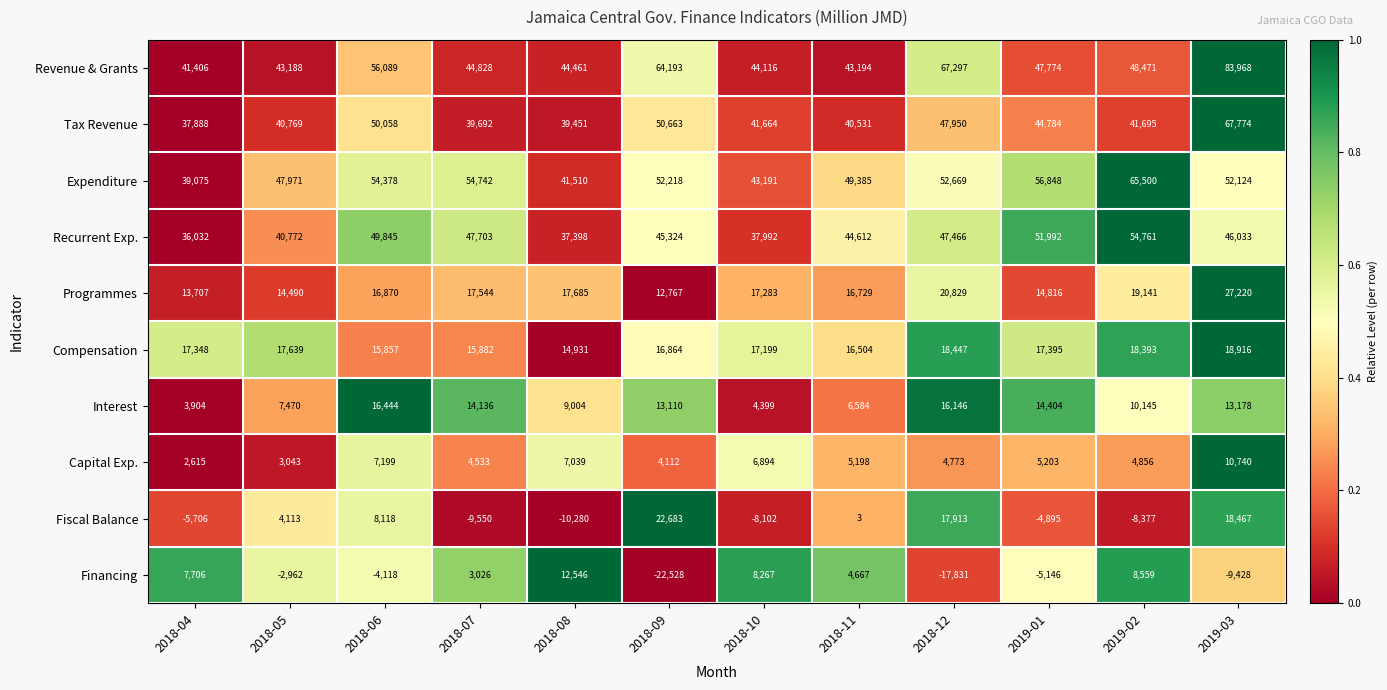

Which category has the lowest value across all series?

2018-09